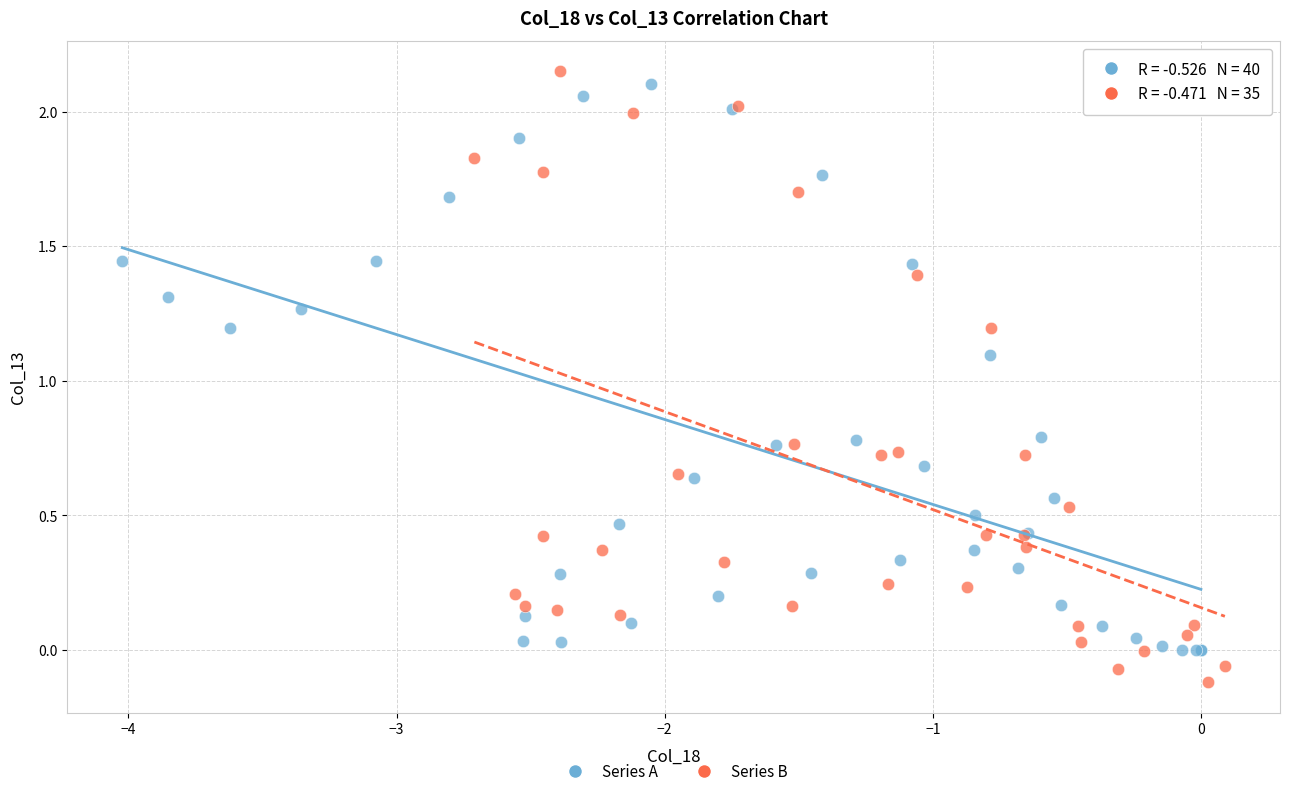

Which series has the largest Y range (max minus min)?

Series B